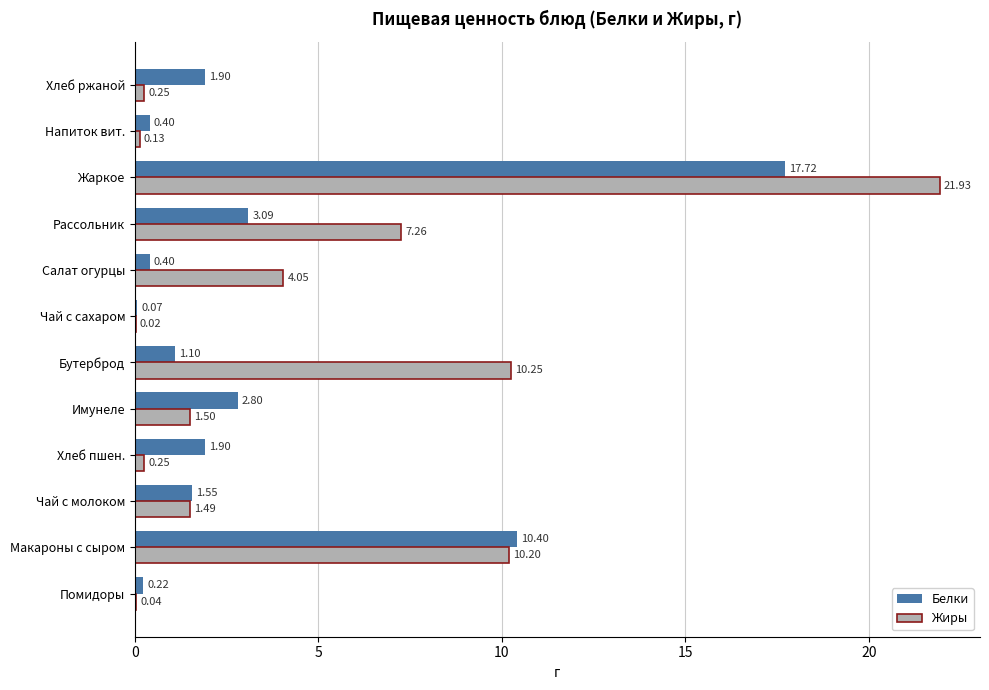

How many distinct data groups are displayed?

2